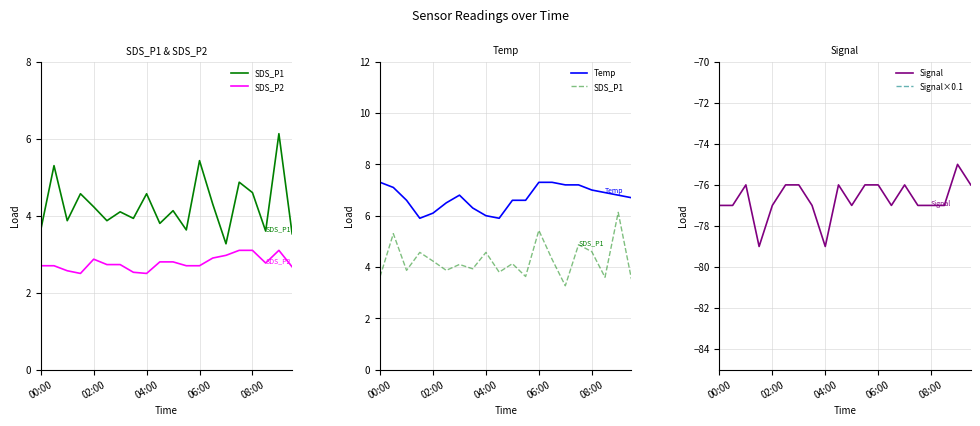

The value of Signal at 08:00 is -24. True or false?

False